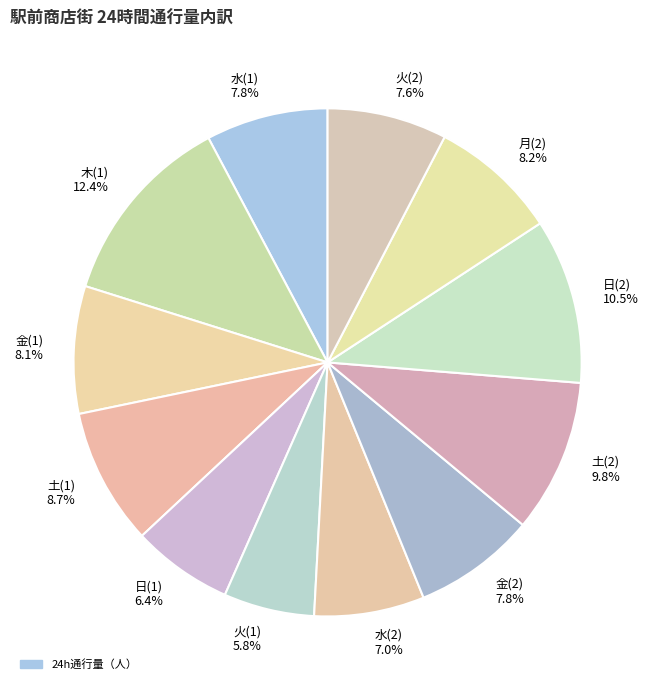

True or false: 金(2) accounts for 1% of the total.

False